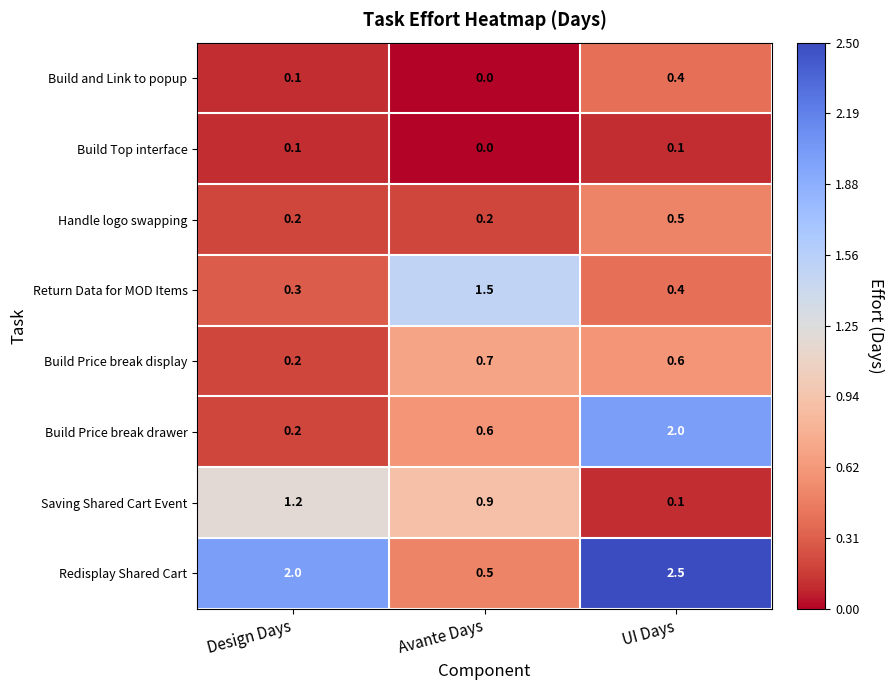

Which category has the lowest value in the Build Price break display series?

Design Days